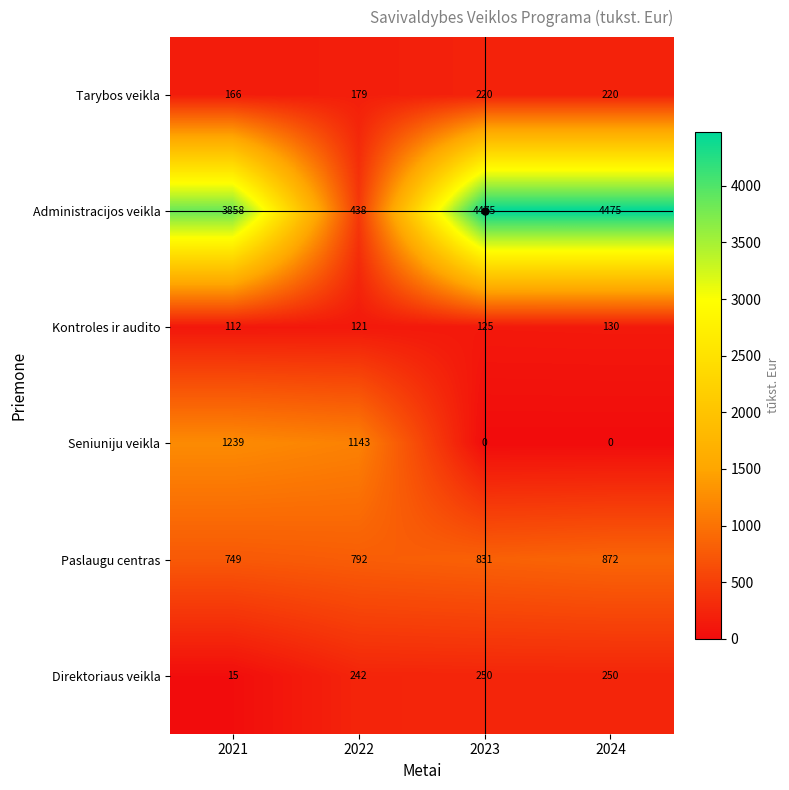

What is the difference between the highest and lowest values at 2022?

1022